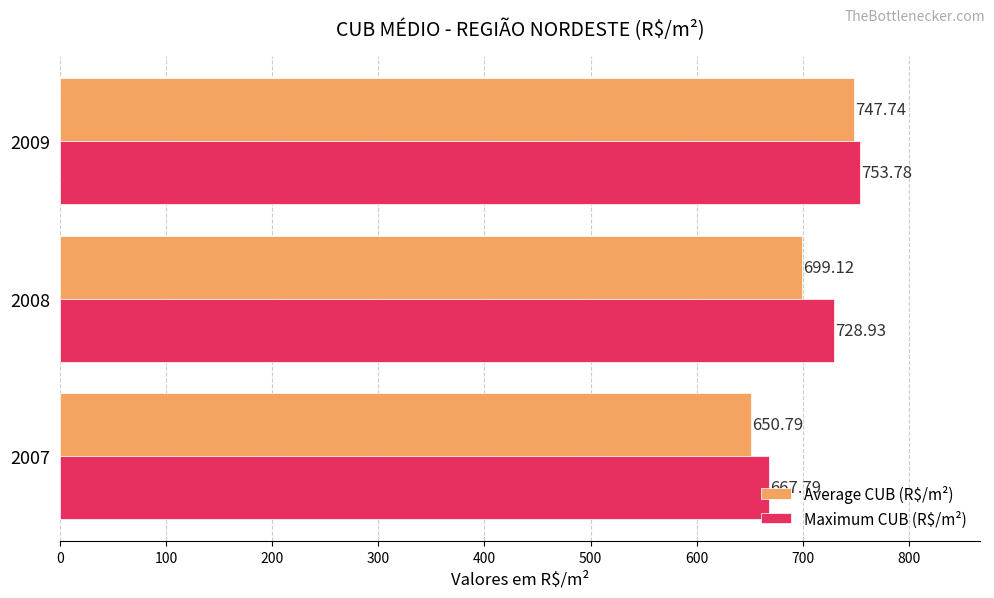

What are all the series names shown in the legend?

Average CUB (R$/m²), Maximum CUB (R$/m²)